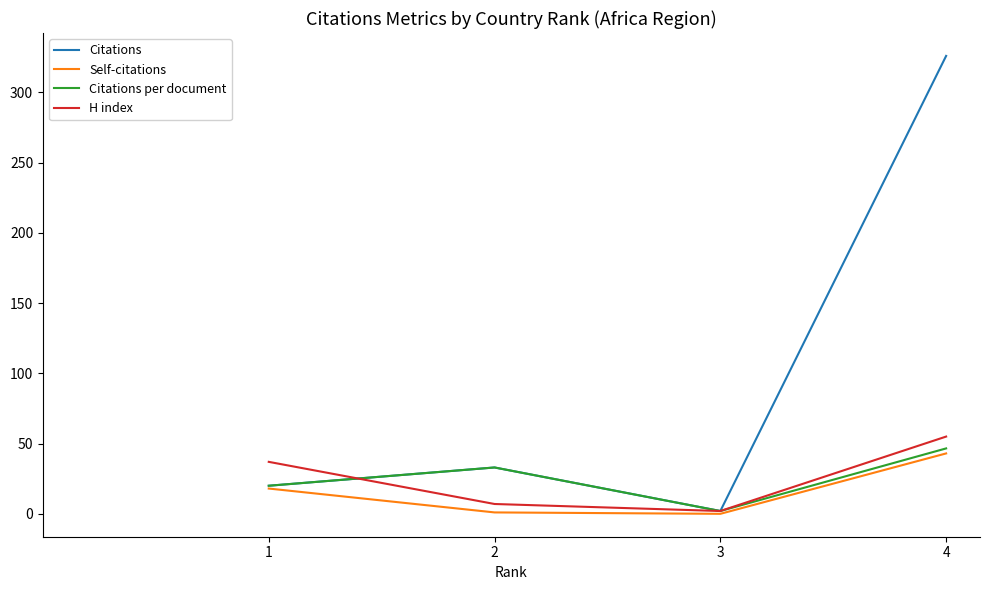

What is the sum of all Citations per document values?

101.6